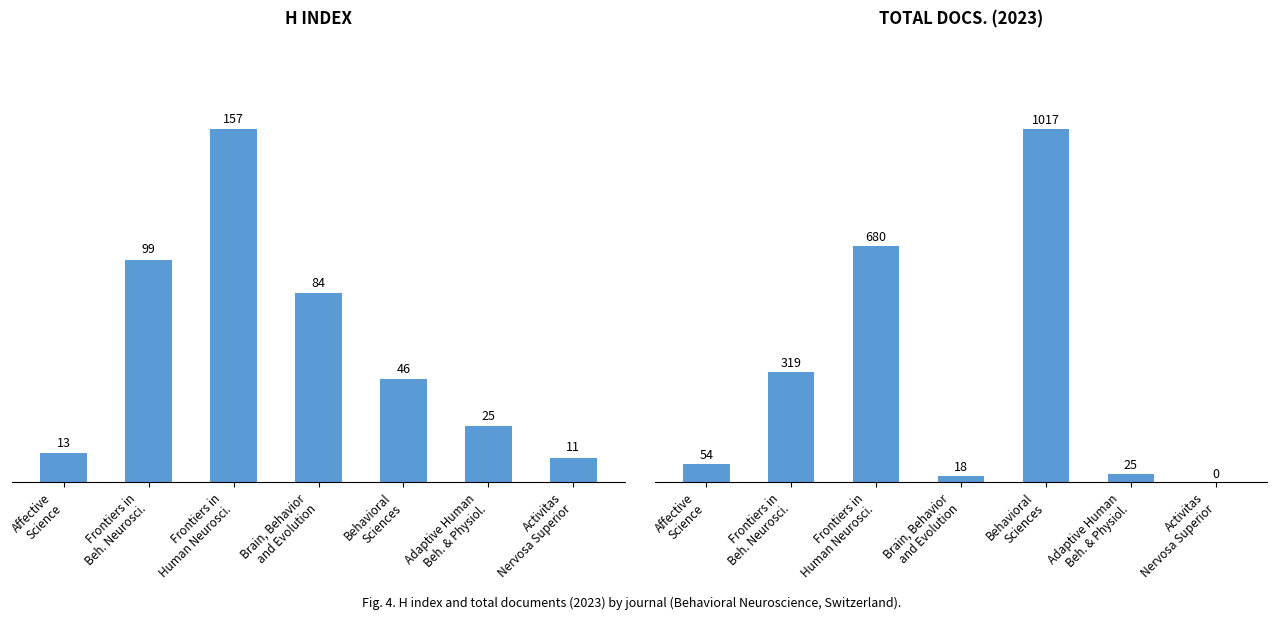

What is the total value across all series at Behavioral
Sciences?

1063